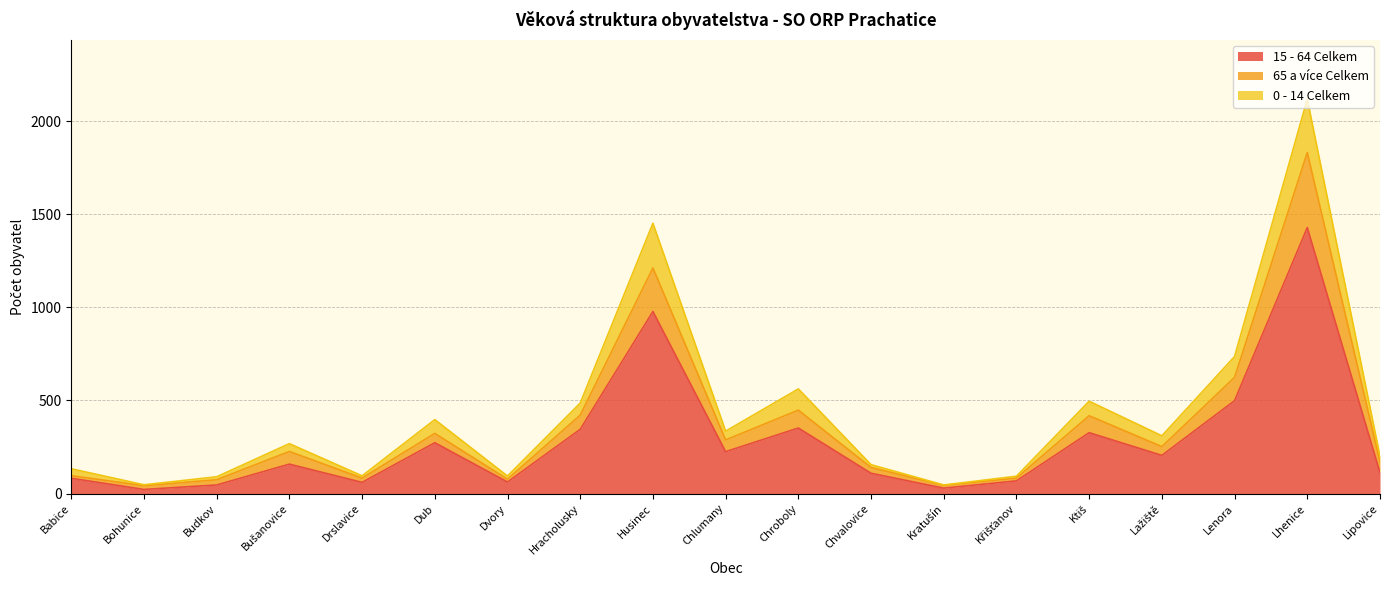

True or false: 0 - 14 Celkem and 15 - 64 Celkem intersect in this chart.

False